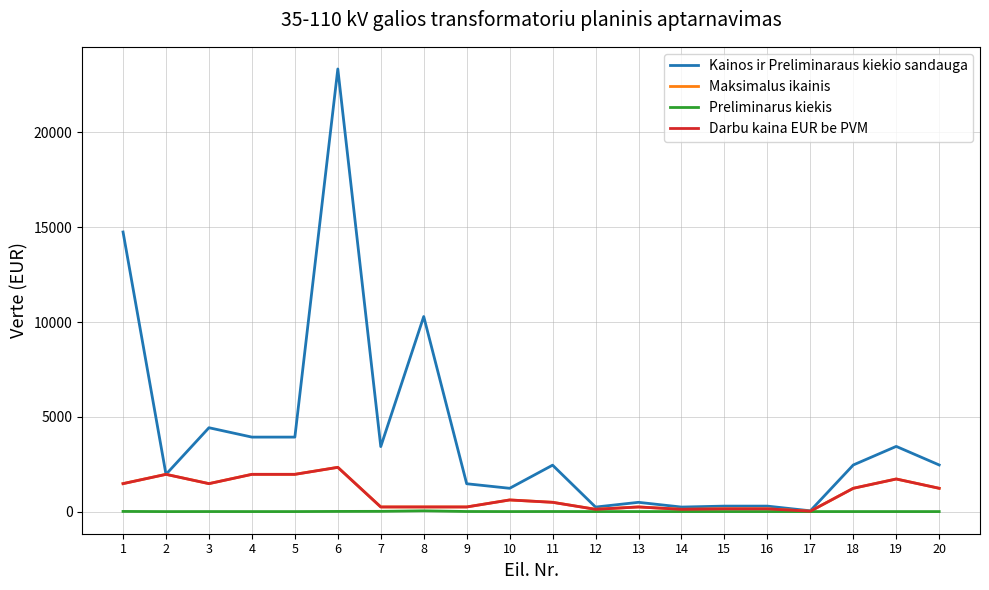

What is the spread (max minus min) of values at 6?

23340